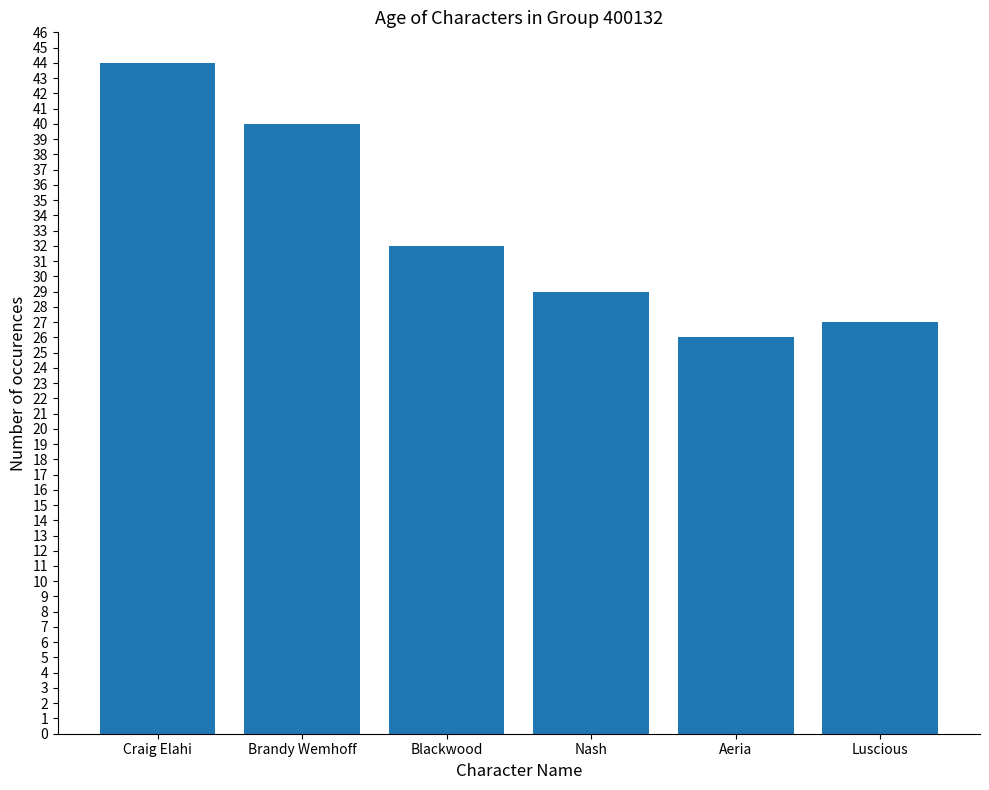

What is the greatest value displayed?

44